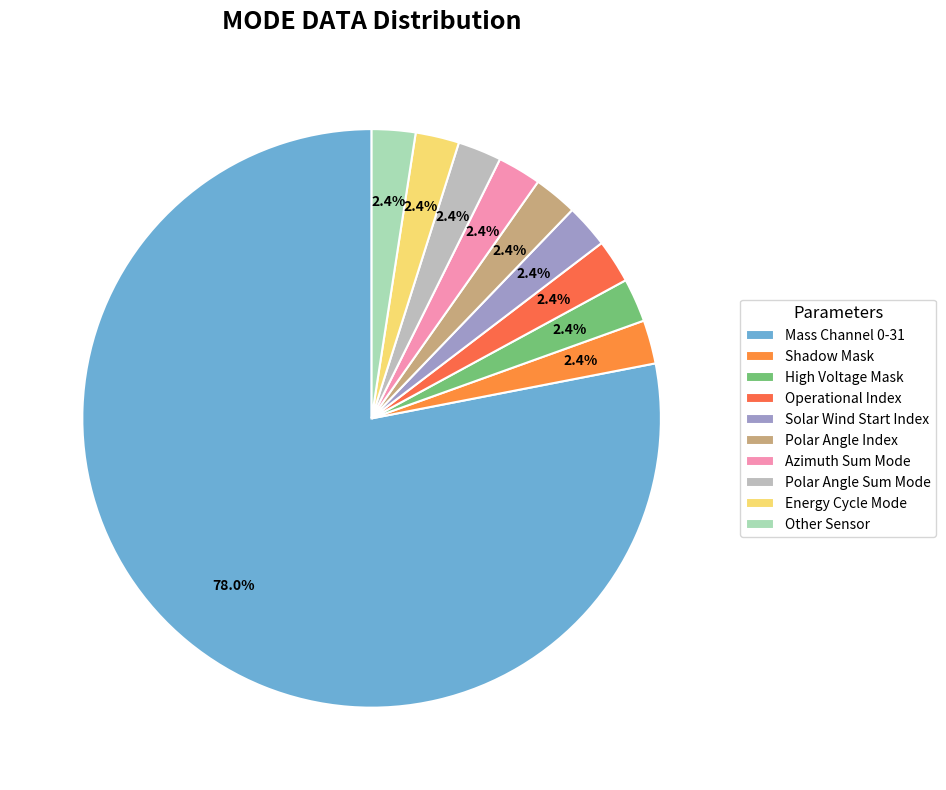

Is the sum of Operational Index and Energy Cycle Mode greater than half?

No